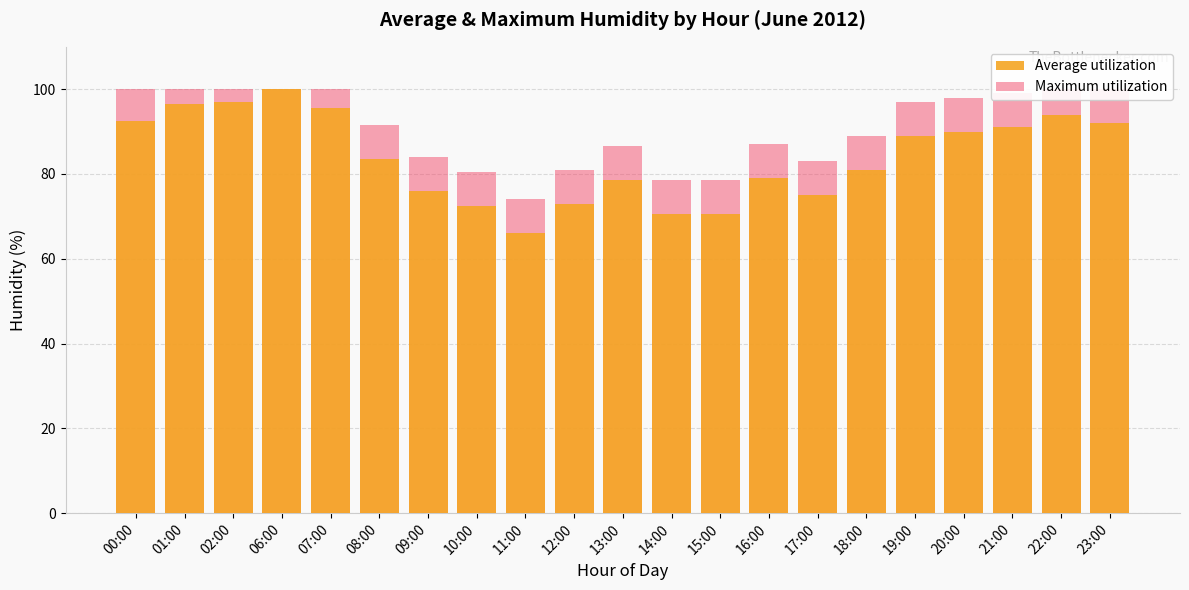

What is the difference between the second highest and second lowest values in the Average utilization series?

26.5